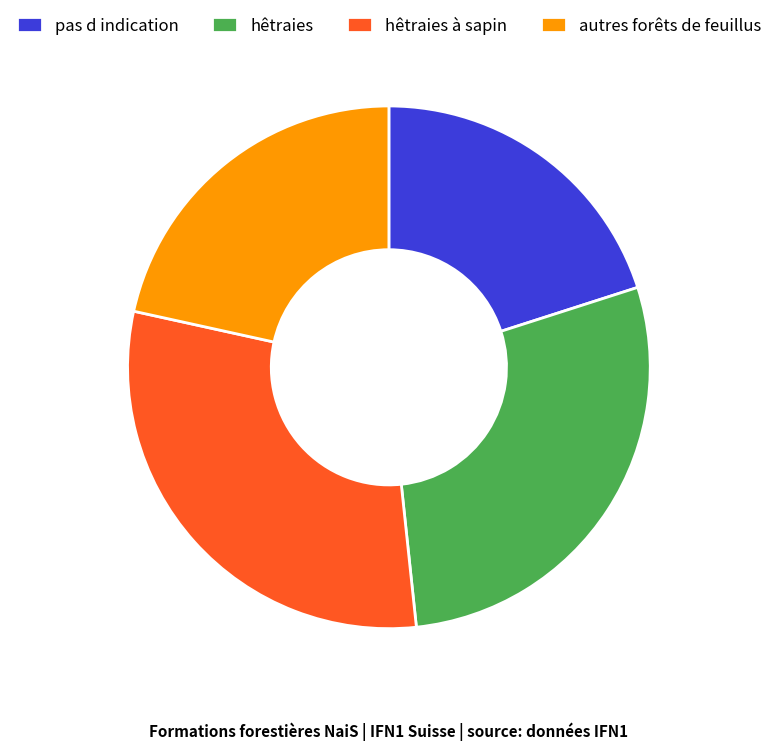

What is the largest slice in the pie chart?

hêtraies à sapin